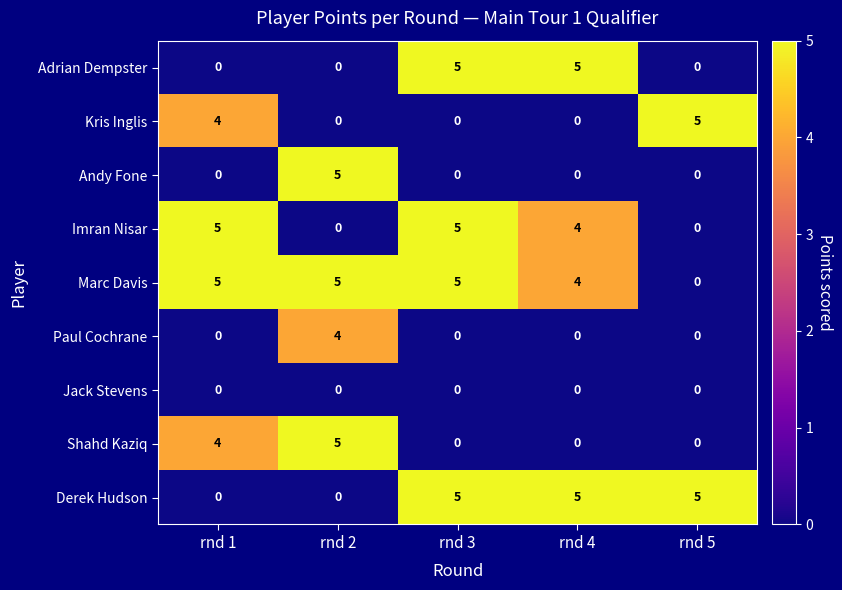

What is the maximum value for Shahd Kaziq?

5